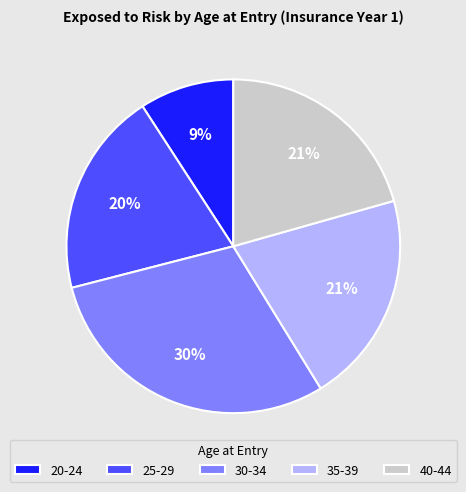

To the nearest percent, what is the average slice percentage?

20%